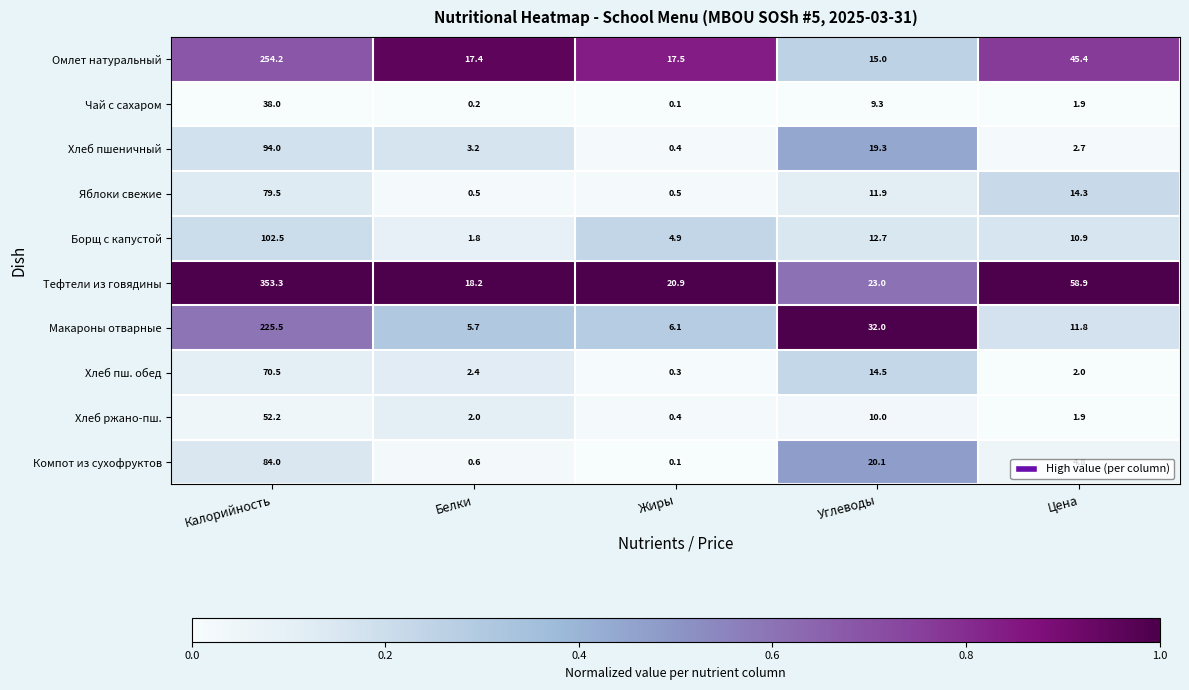

Where is Чай с сахаром nearest to the value 19?

Углеводы